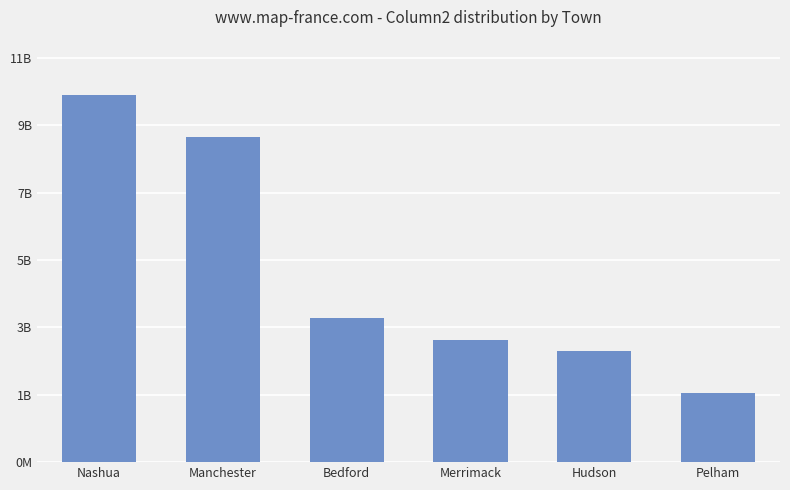

List the labels in order of value, largest first.

Nashua, Manchester, Bedford, Merrimack, Hudson, Pelham